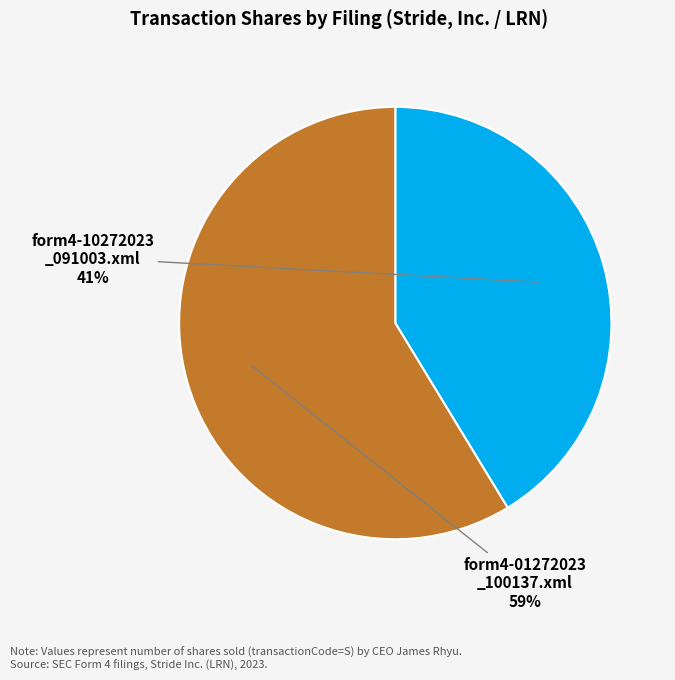

Does any single category account for the majority?

Yes